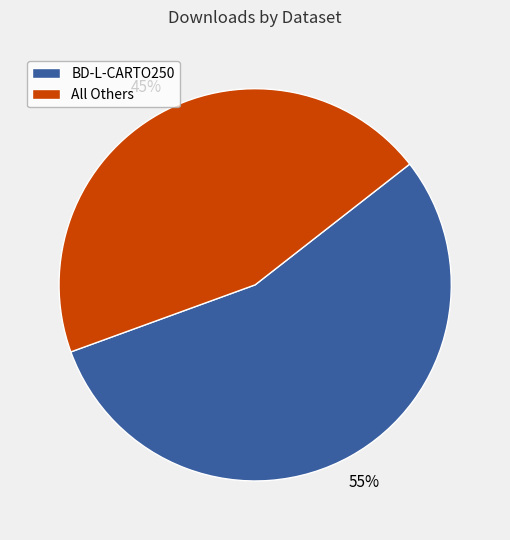

The BD-L-CARTO250 slice represents 55% of the pie. True or false?

True